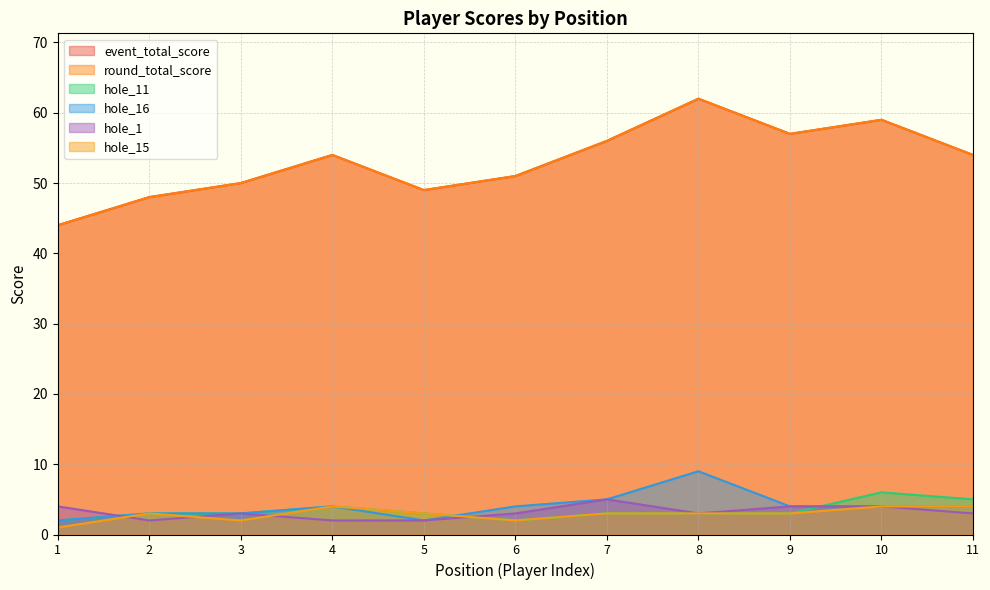

How many values in the event_total_score series are below 54?

5